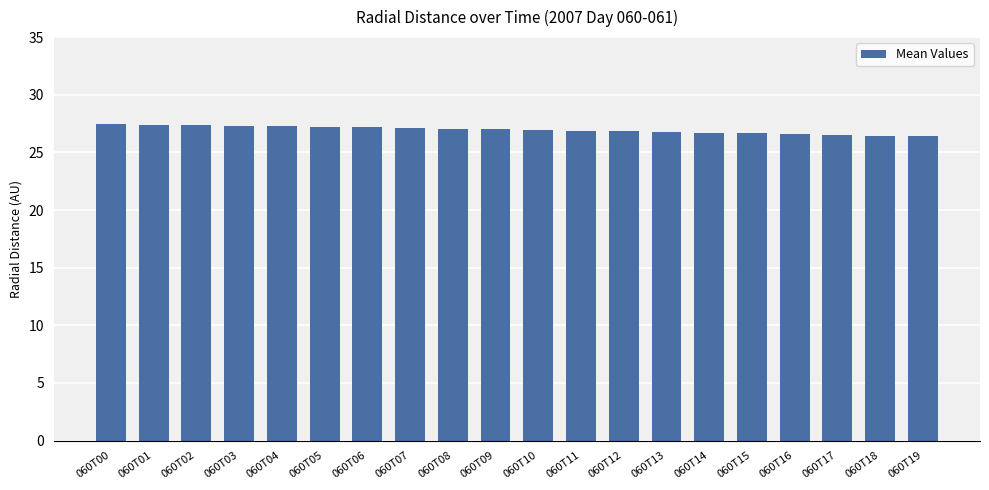

How many data points does each series have?

20